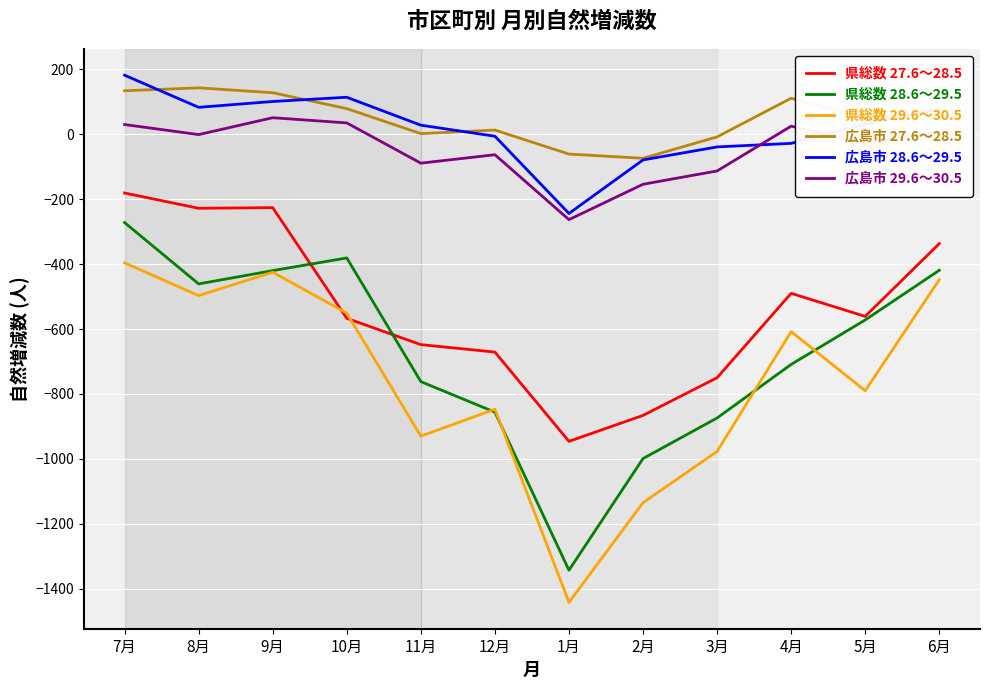

Is the value of 県総数 28.6～29.5 at 3月 greater than the value of 広島市 27.6～28.5 at 11月?

No